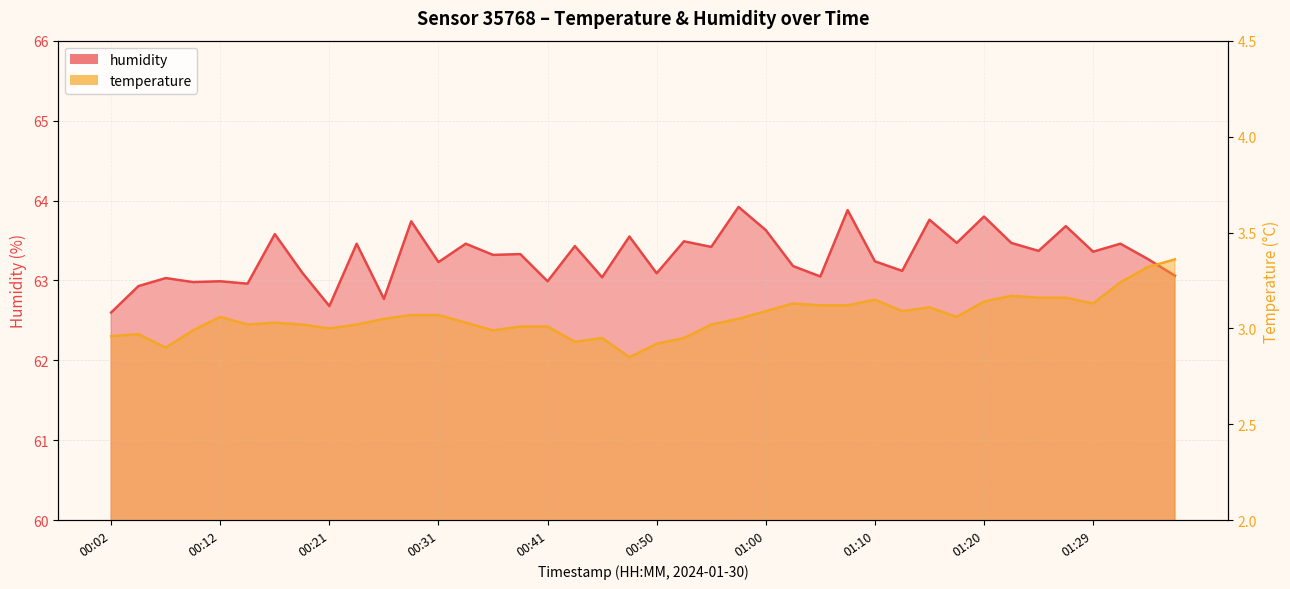

Where is temperature nearest to the value 3?

00:21